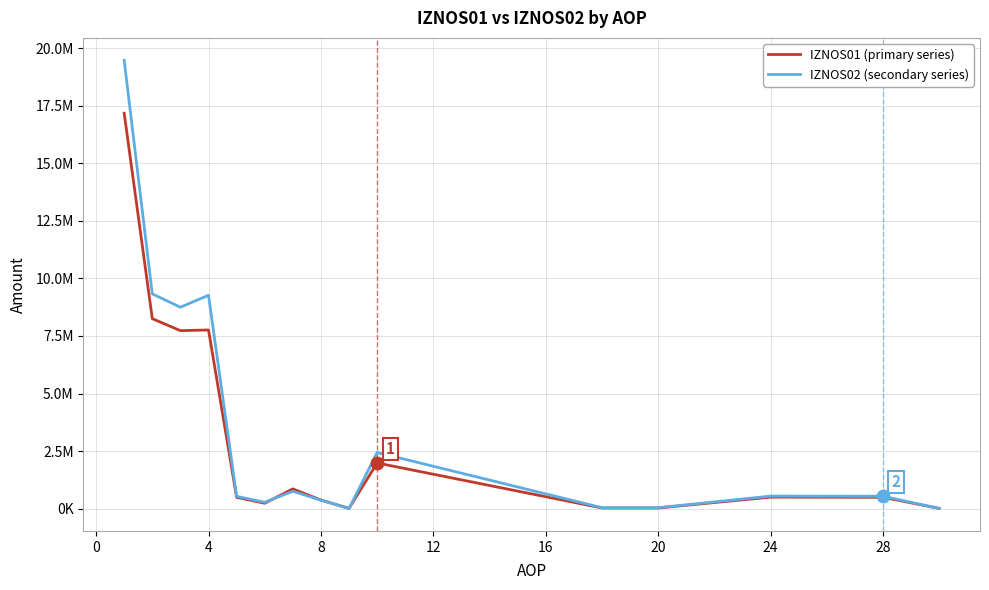

What are all the series names shown in the legend?

IZNOS01 (primary series), IZNOS02 (secondary series)